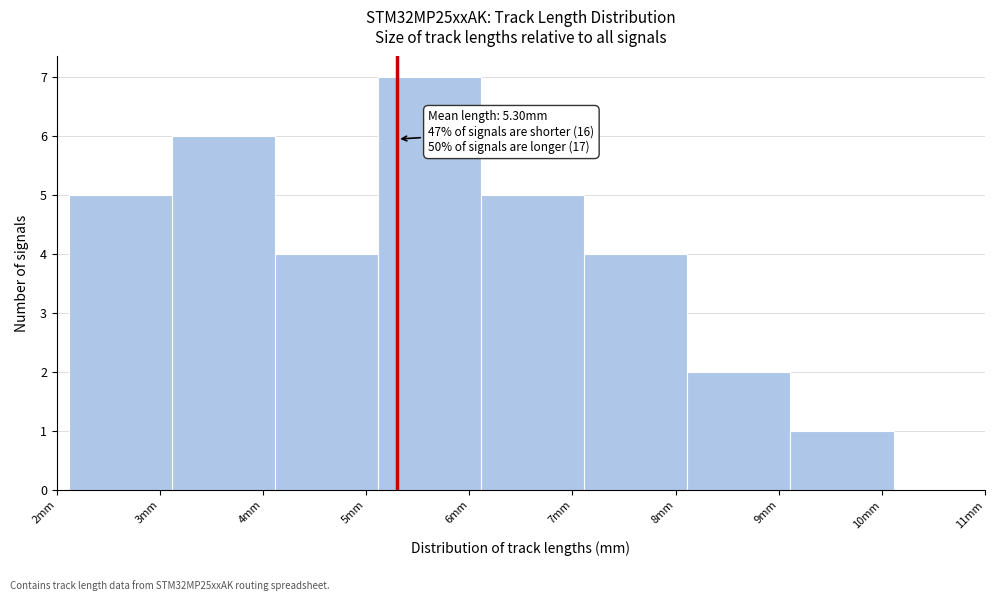

Over which range of the x-axis is the bar tallest?

5.1 to 6.1